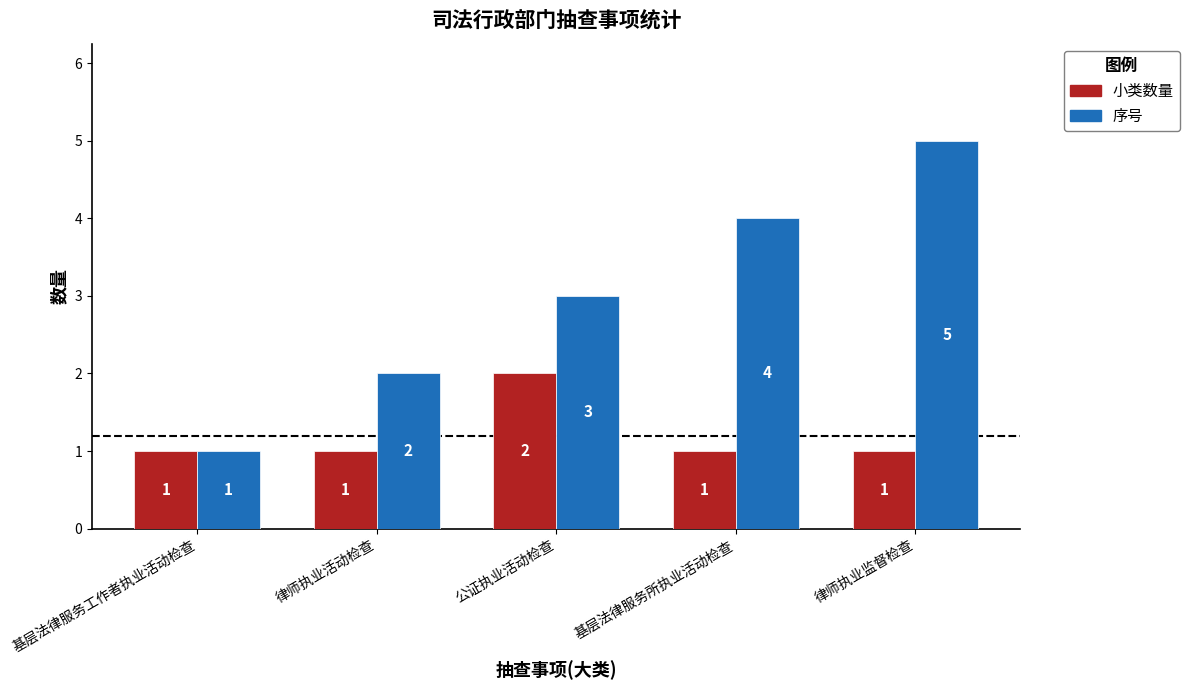

What position from the right is 律师执业监督检查?

1